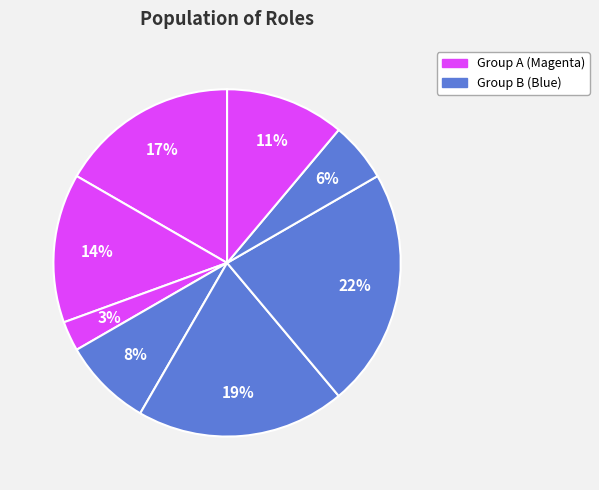

Count the number of slices in the pie.

8